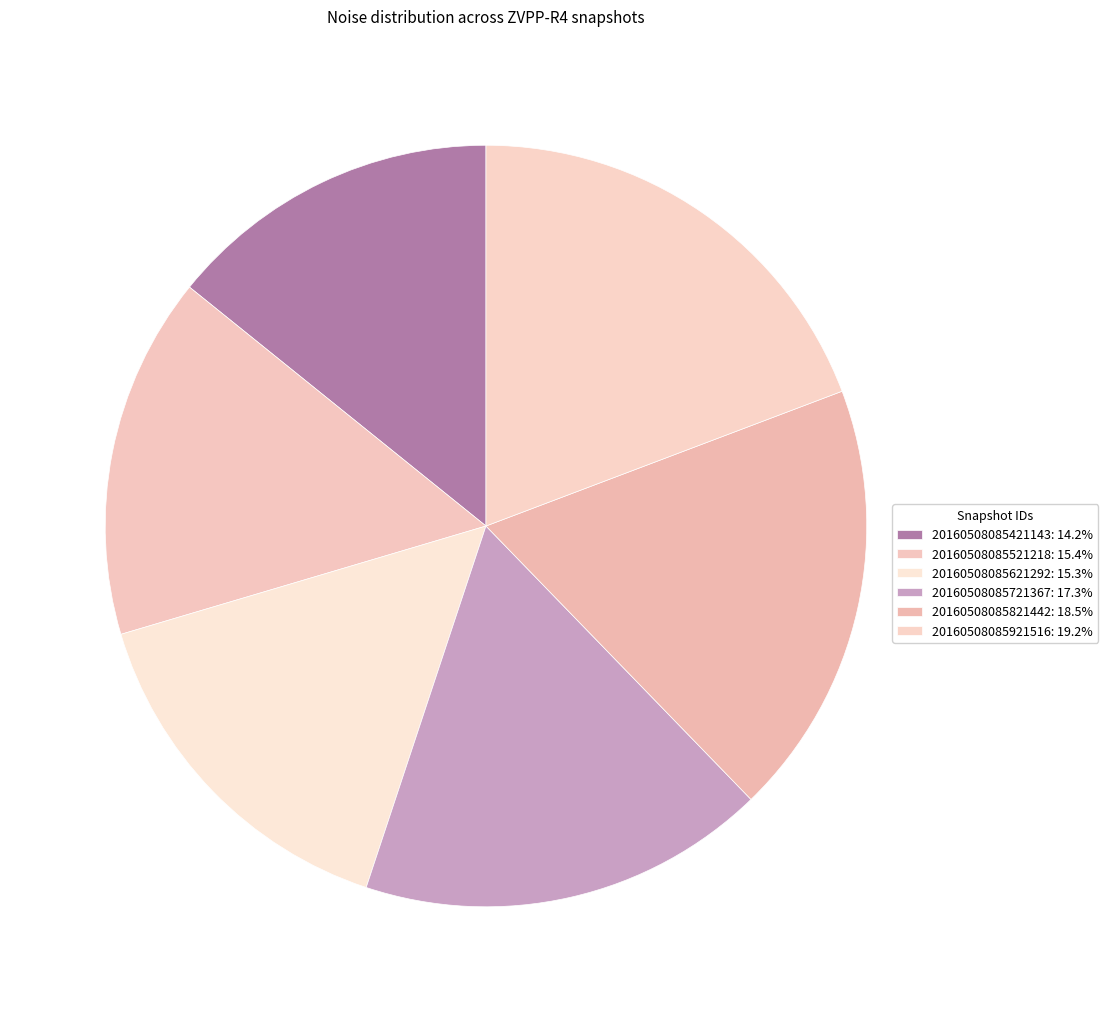

Count the number of slices in the pie.

6